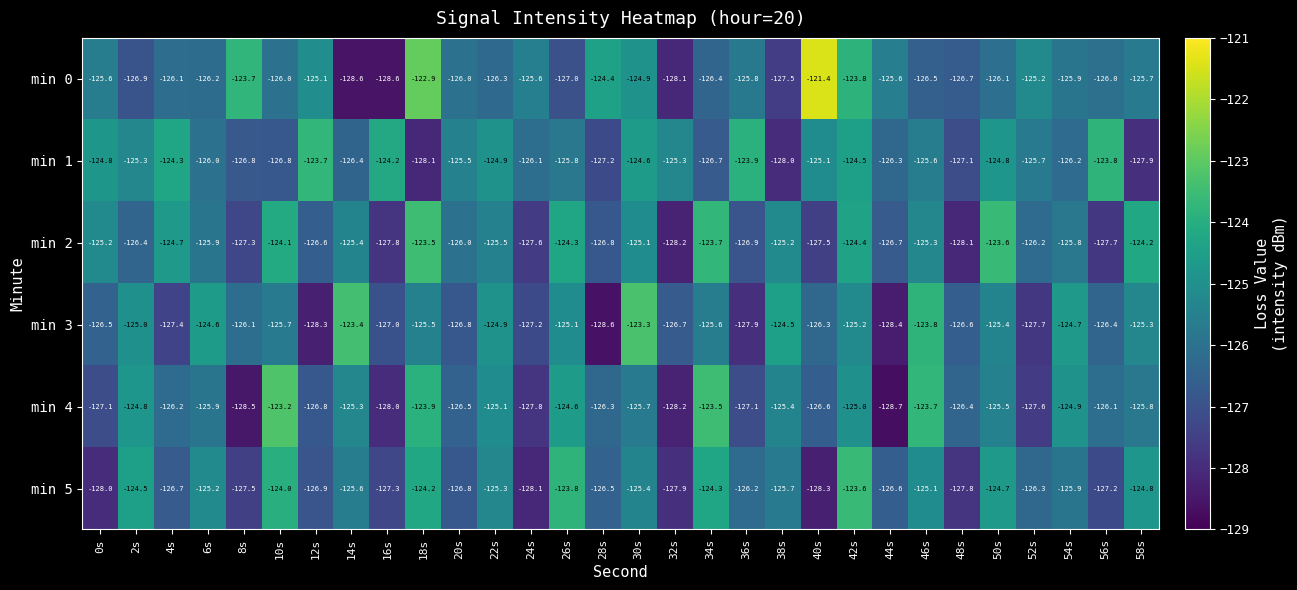

The min 3 series shows -77.6 at 22s. True or false?

False